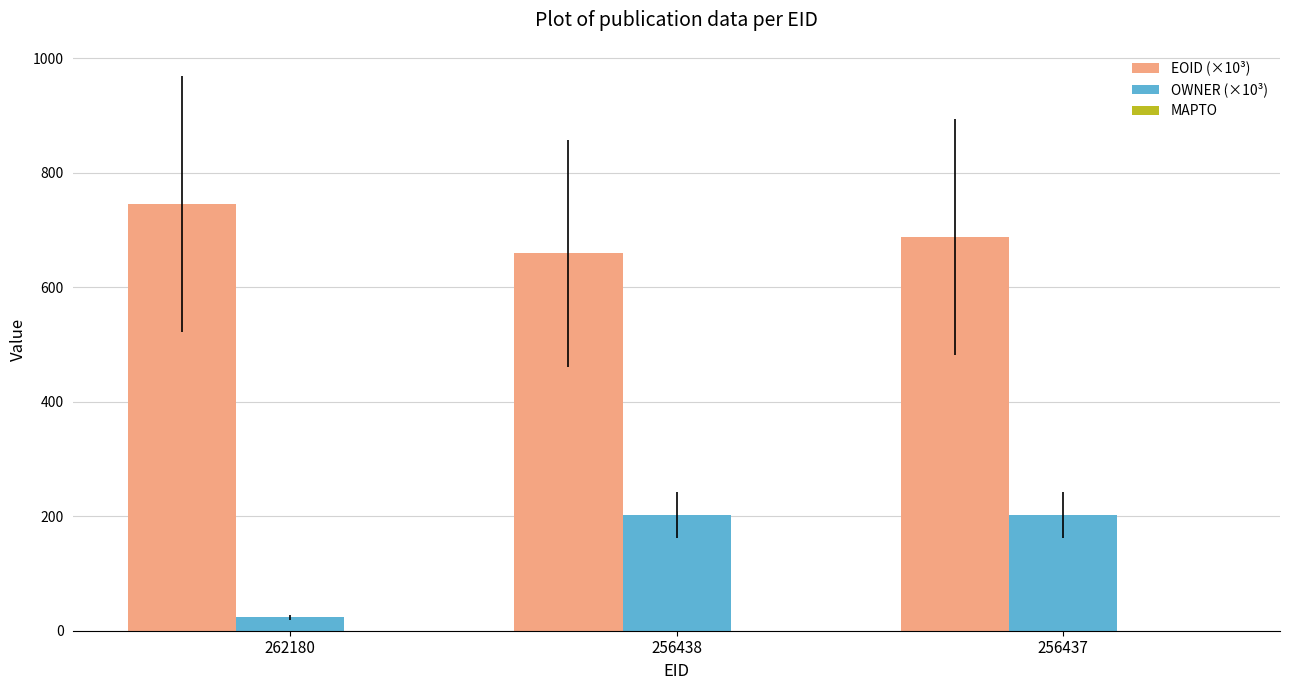

At which label does EOID (×10³) reach its minimum?

256438